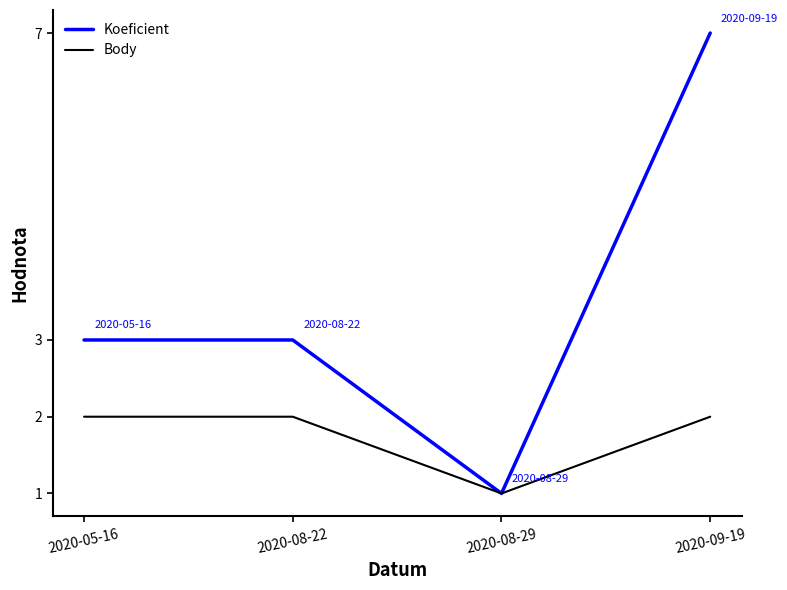

Which series changed the most between 2020-08-29 and 2020-09-19?

Koeficient